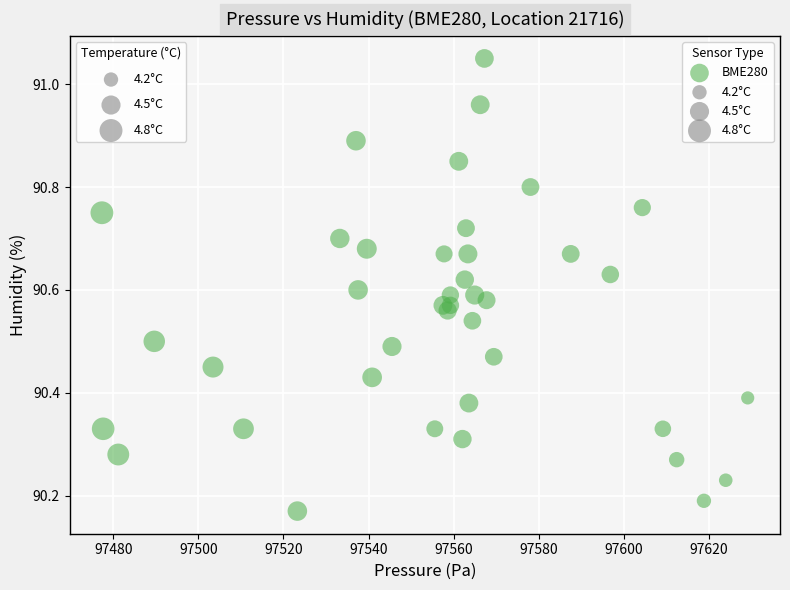

What is the range of X values (max minus min)?

151.9